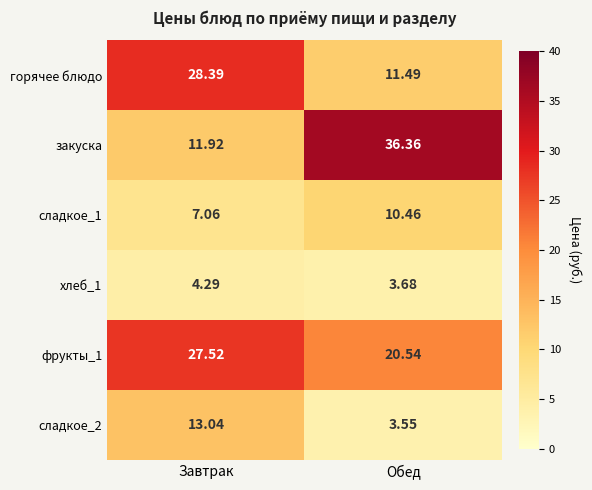

Which label corresponds to the smallest value in the chart?

Обед